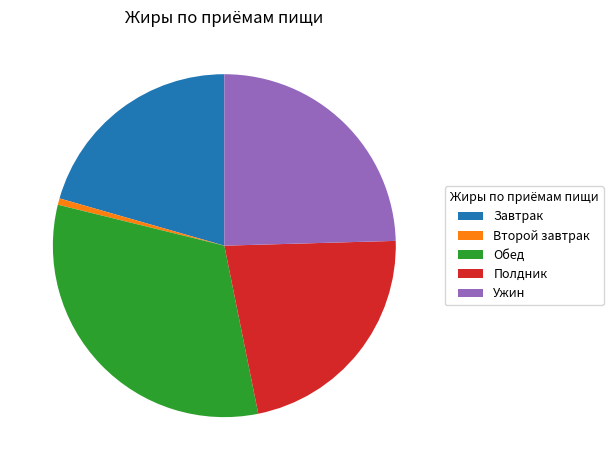

Which has a higher value, Ужин or Завтрак?

Ужин